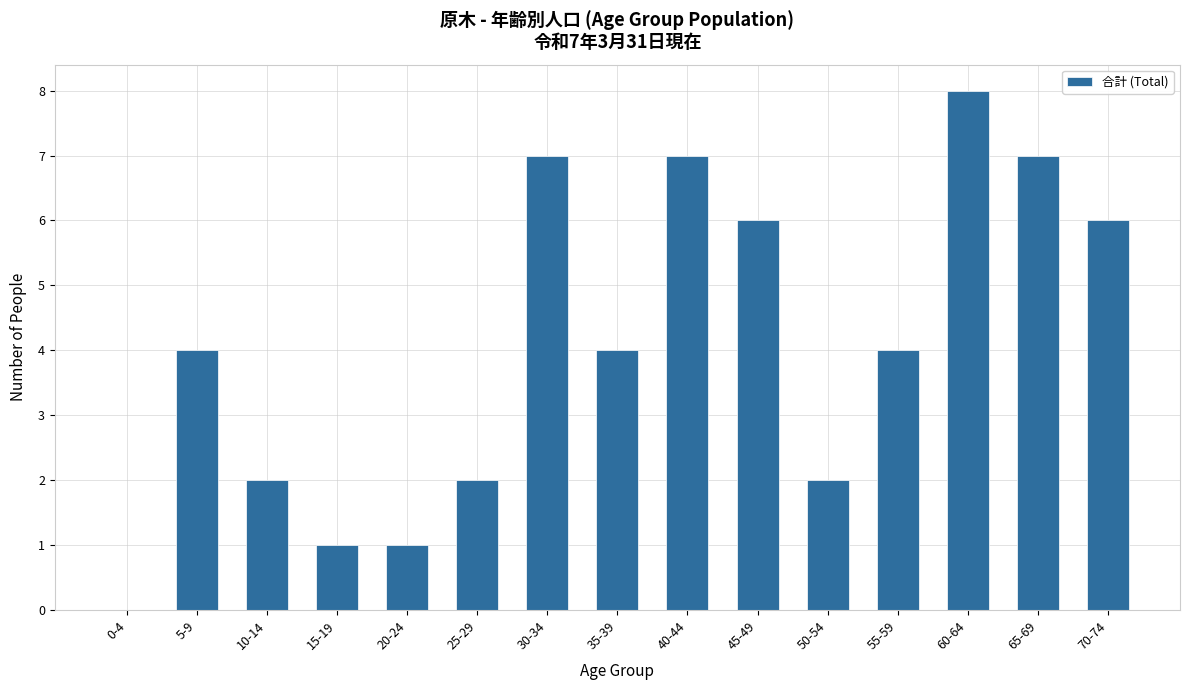

Read the value at 35-39.

4